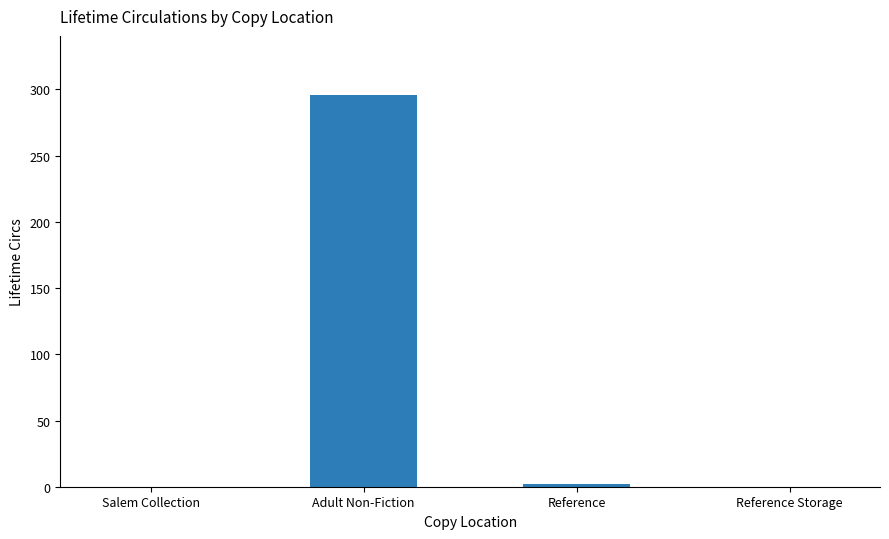

What is the change in value from Salem Collection to Reference?

+2